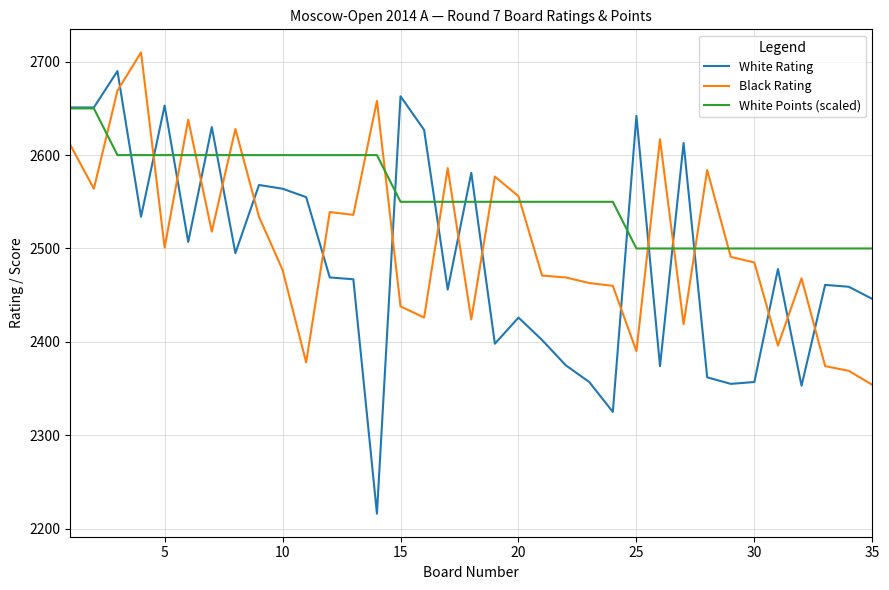

Which series has the largest total across all categories?

White Points (scaled)